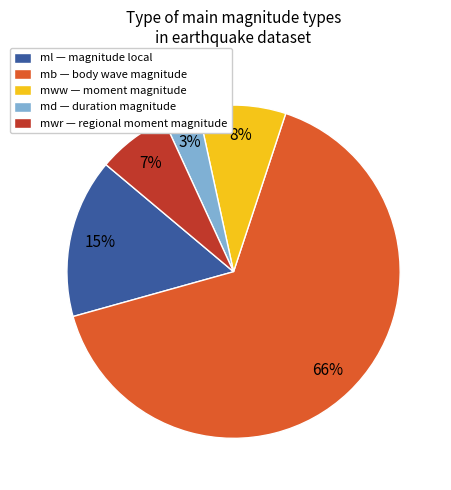

To the nearest percent, what is the average slice percentage?

20%